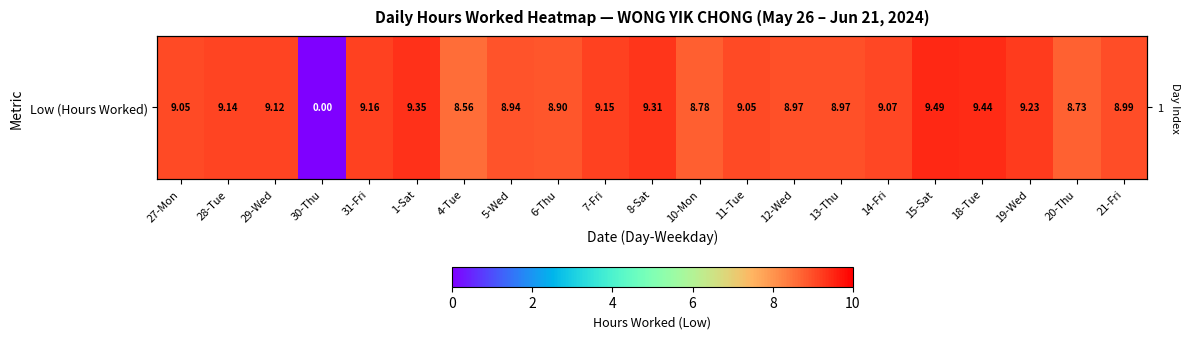

How many values exceed 9?

12